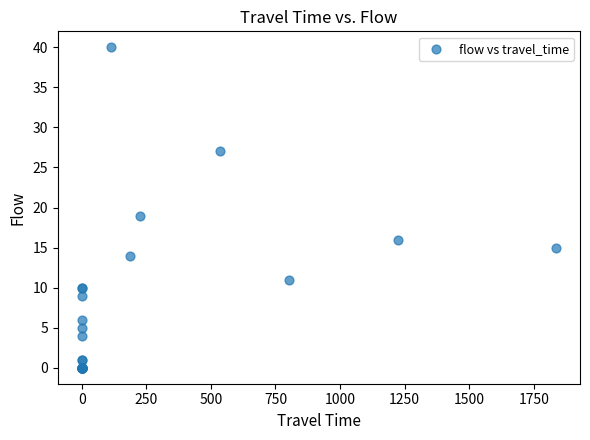

What Y value in the scatter plot is closest to 20?

19